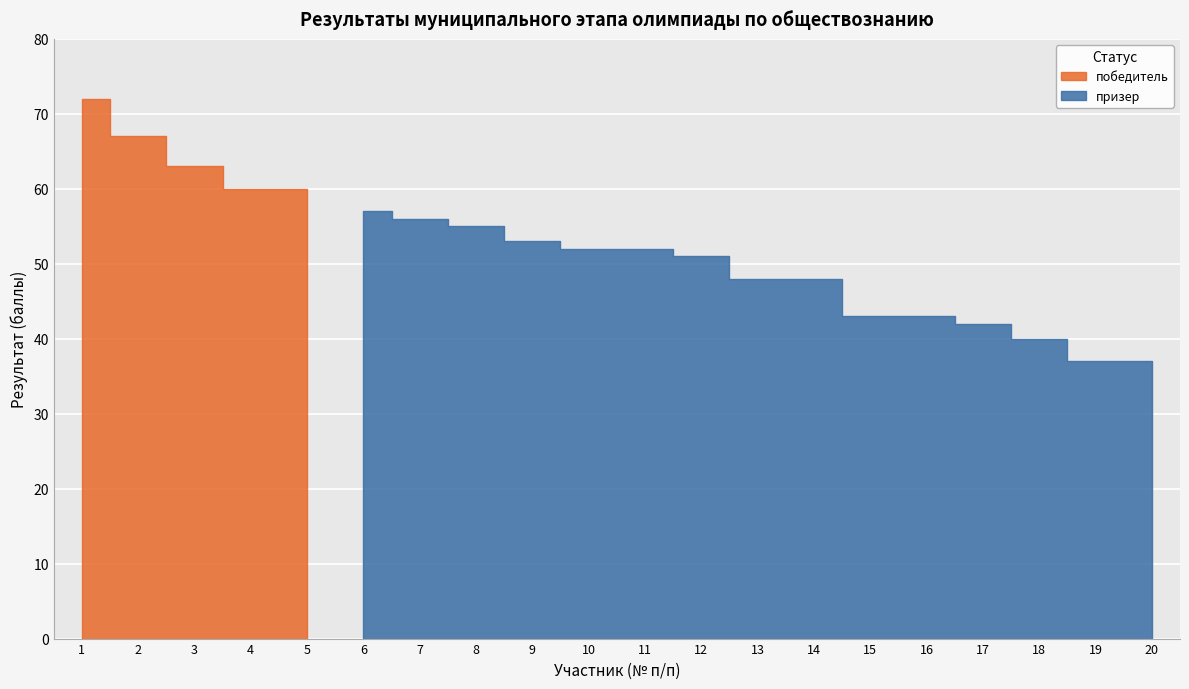

What is the highest value of the призер series?

57